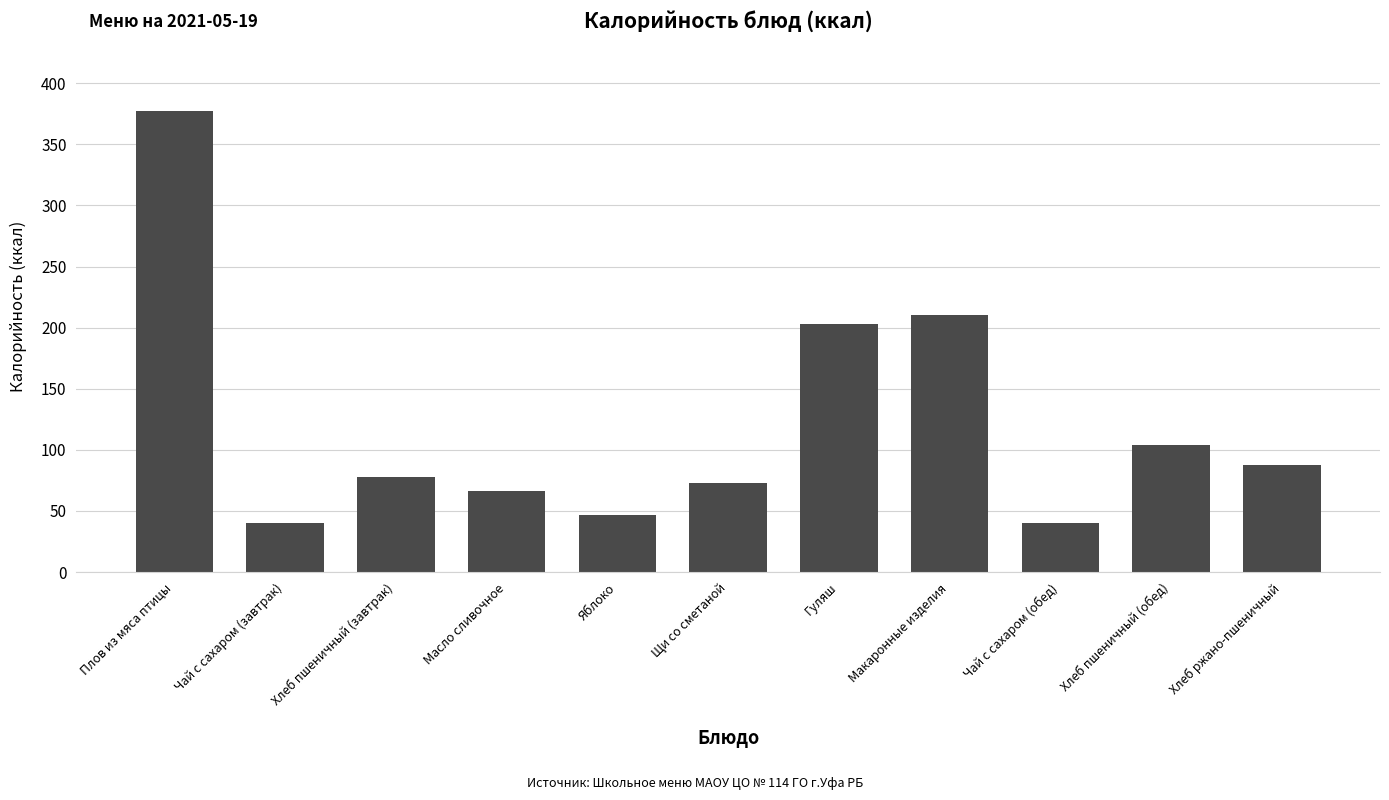

What position from the left is Чай с сахаром (завтрак)?

2